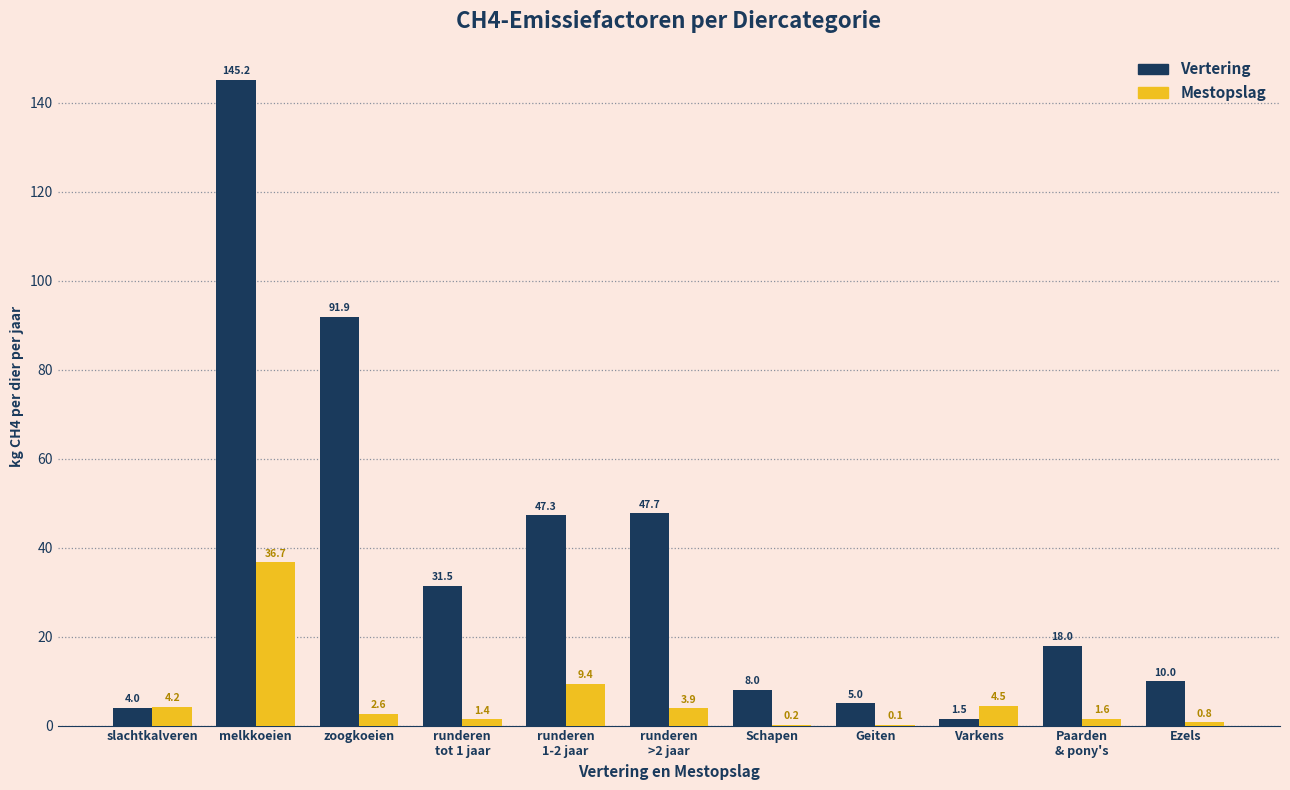

What is the spread (max minus min) of values at runderen
1-2 jaar?

37.9